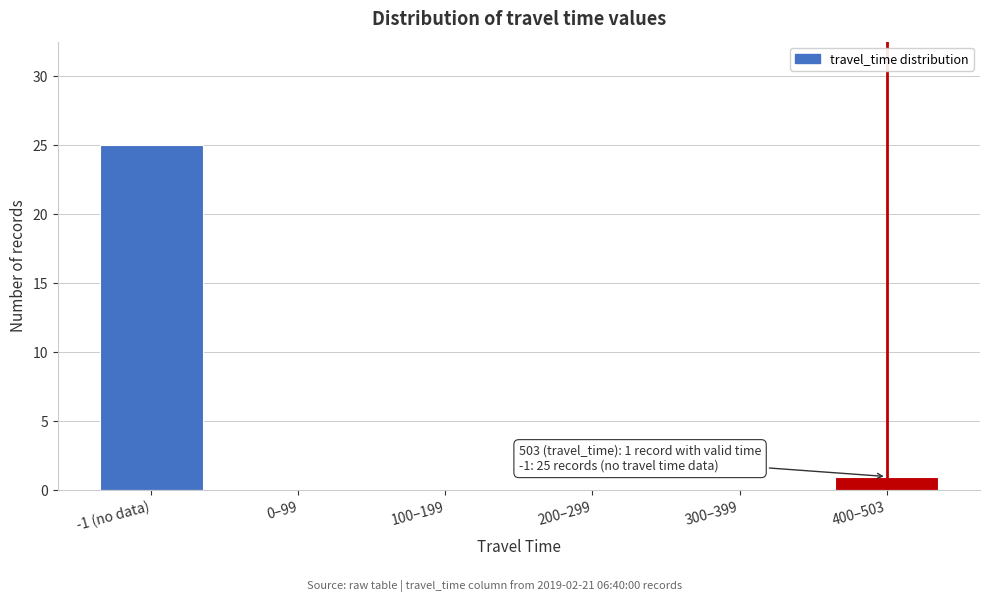

Reading right to left, what are all the values shown in this chart?

400–503=1	300–399=0	200–299=0	100–199=0	0–99=0	-1 (no data)=25